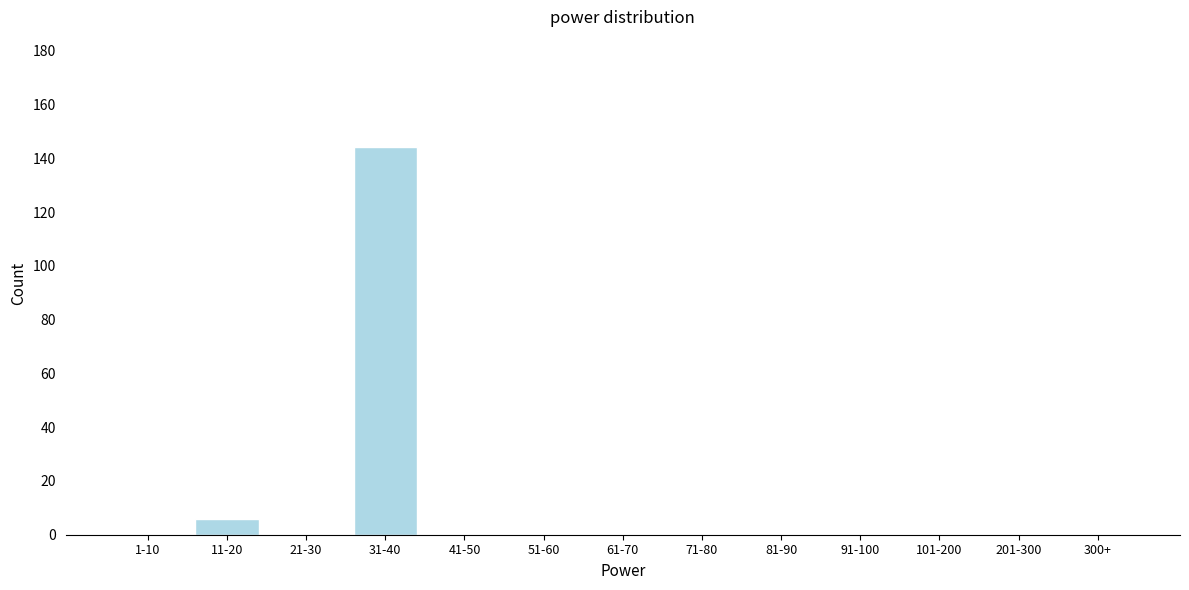

Reading right to left, what are all the values shown in this chart?

300+=0	201-300=0	101-200=0	91-100=0	81-90=0	71-80=0	61-70=0	51-60=0	41-50=0	31-40=144	21-30=0	11-20=6	1-10=0